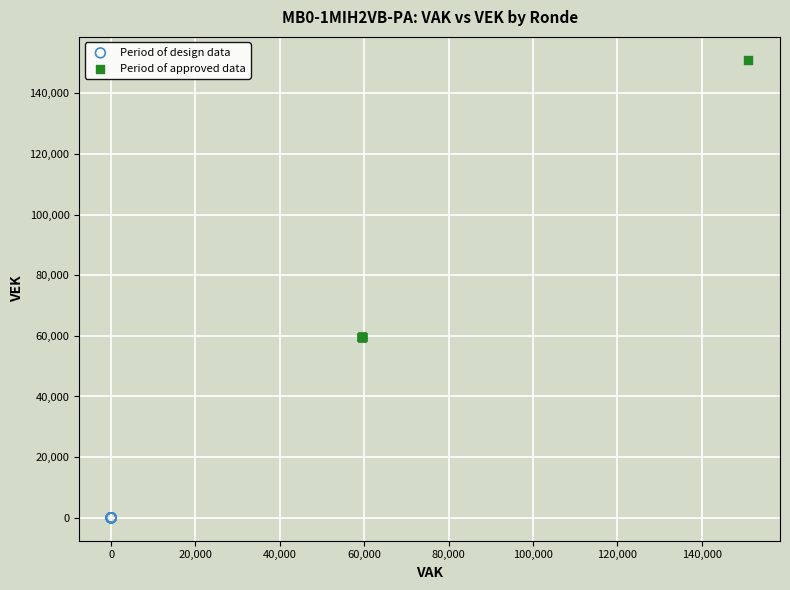

What are all the series names shown in the legend?

Period of design data, Period of approved data